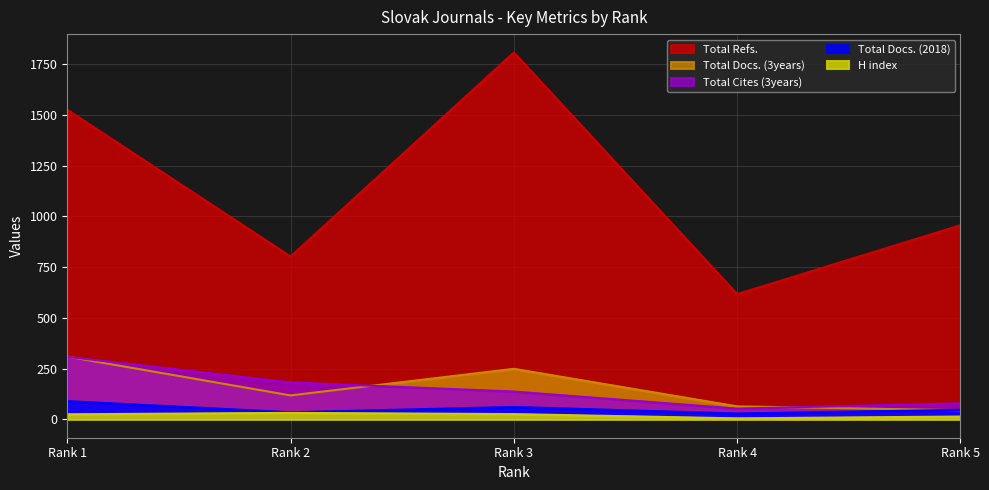

What is the smallest value displayed?

5